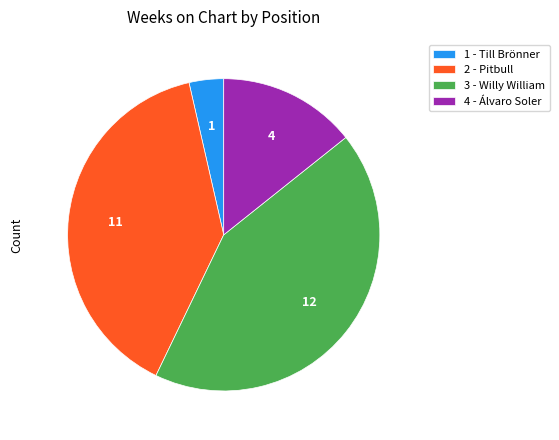

Is it true that 1 - Till Brönner is 4% of the pie?

True